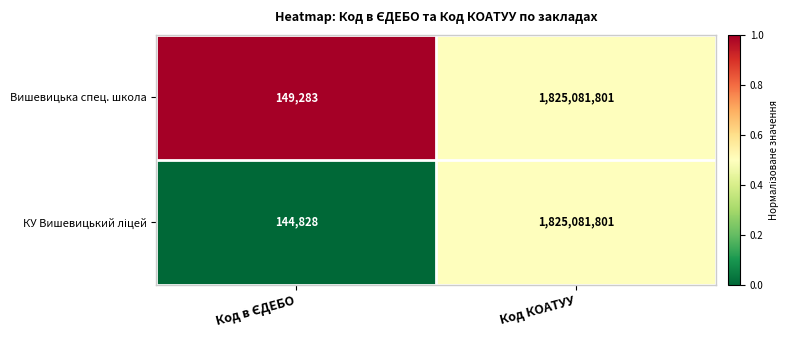

What is the minimum value shown in the chart?

144828